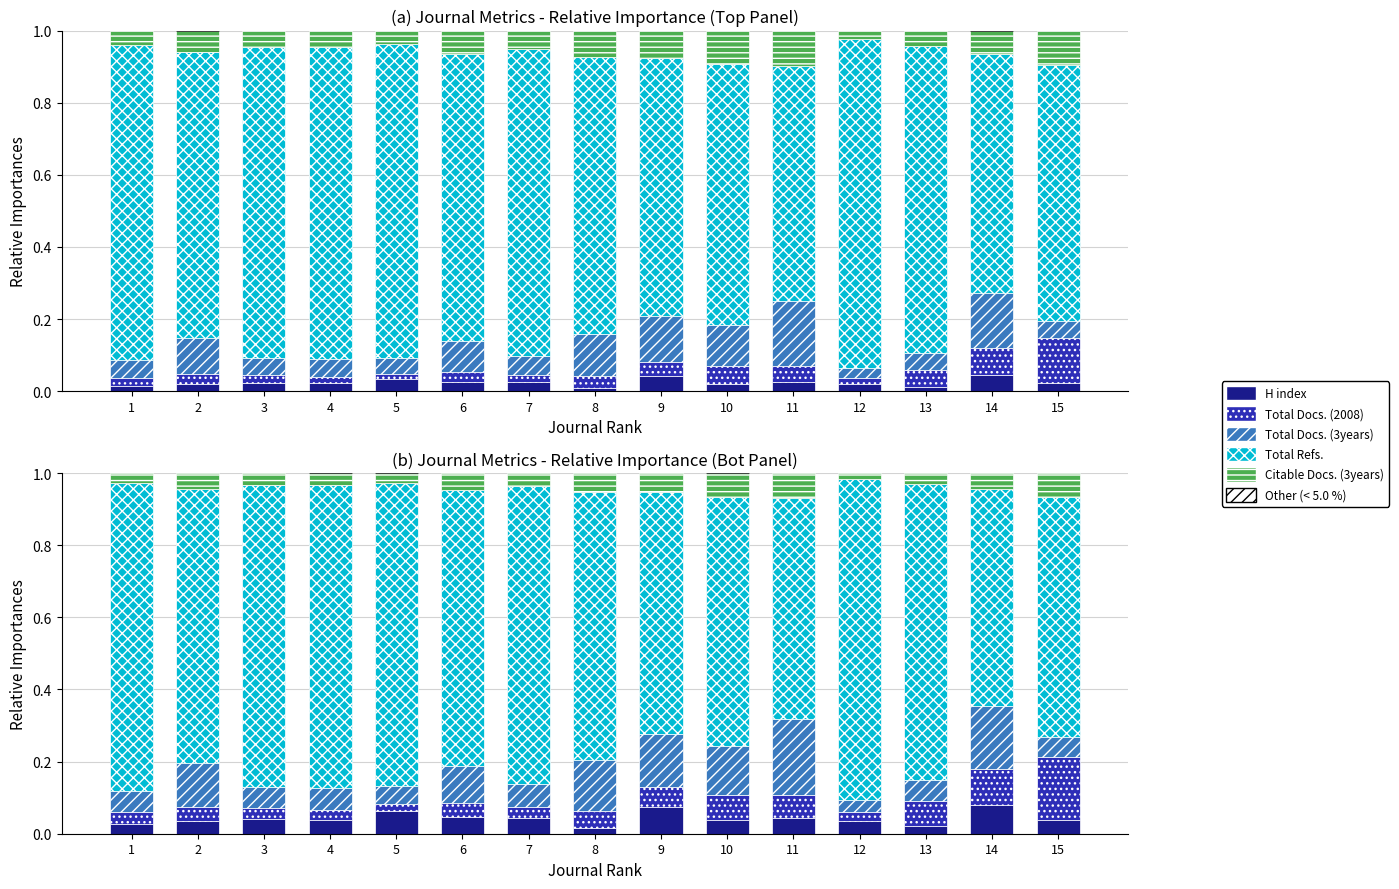

Is it true that Total Refs. equals 0.8 at 3?

True